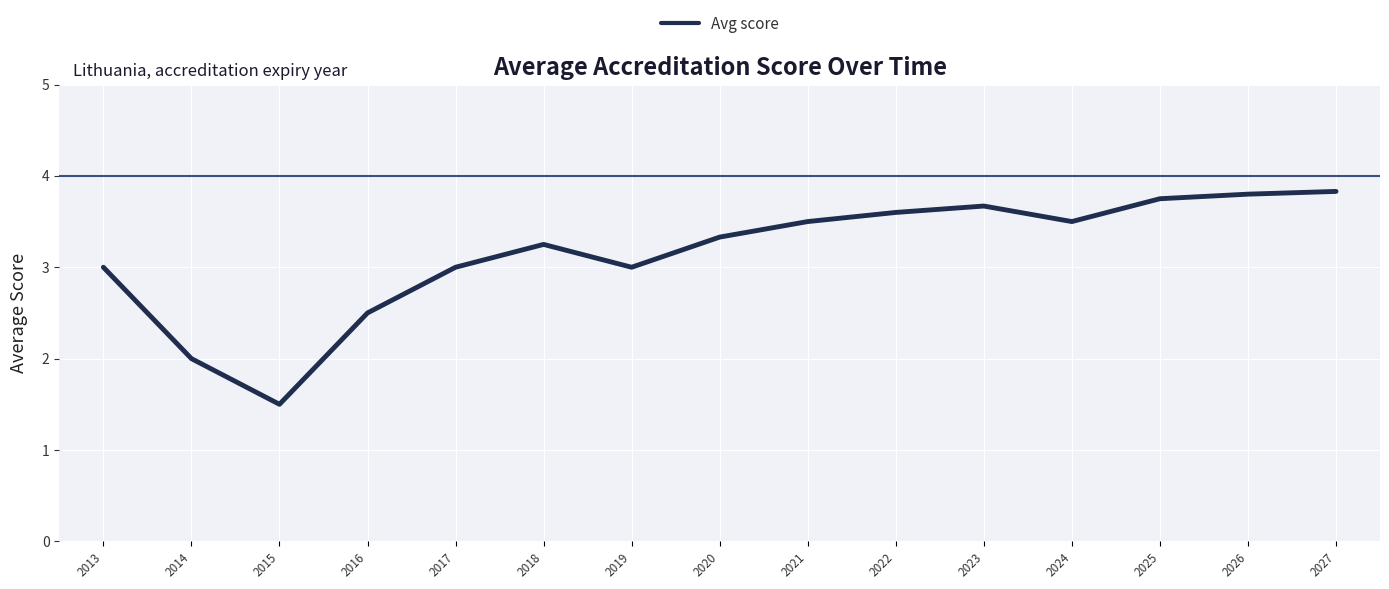

Approximately how many times larger is the value at 2016 compared to 2017?

0.8